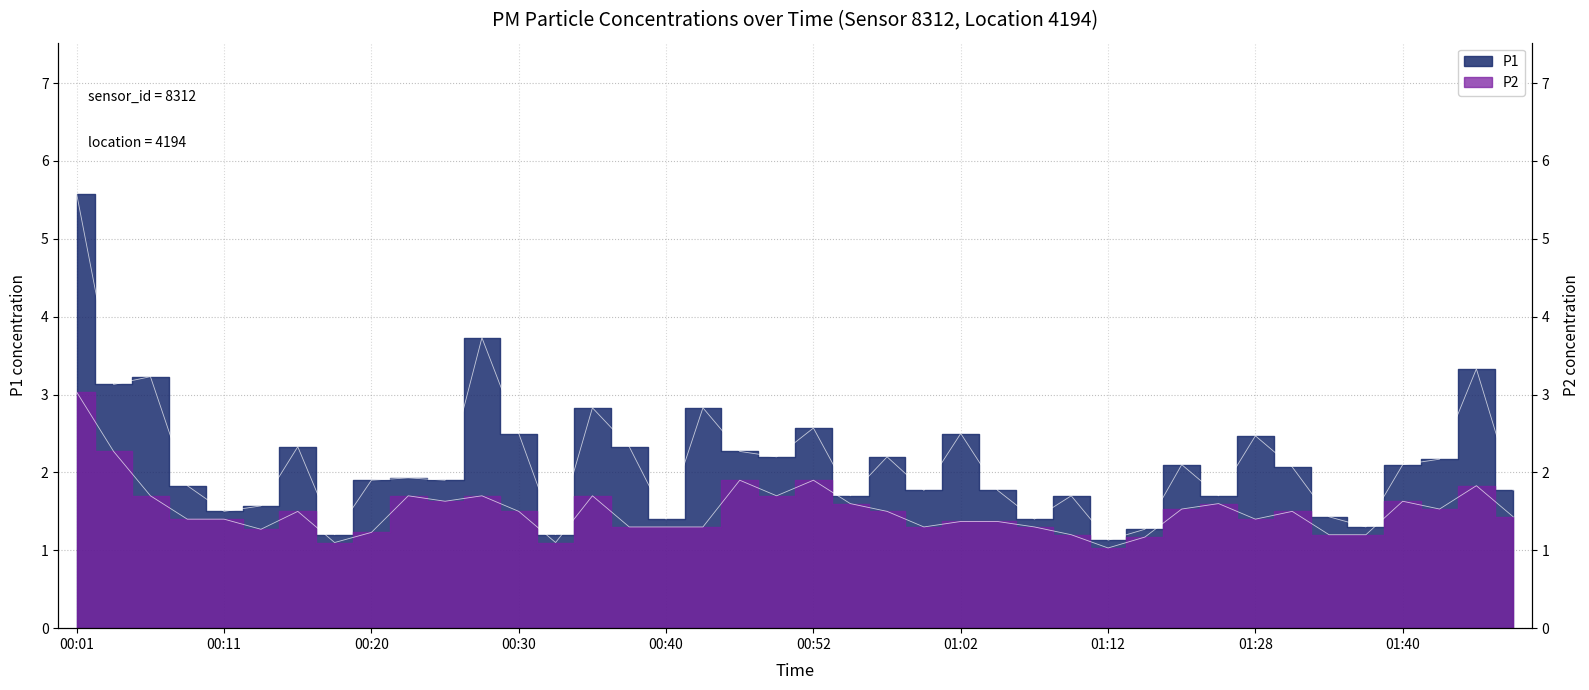

What is the label of the 15th point from the left?

00:35